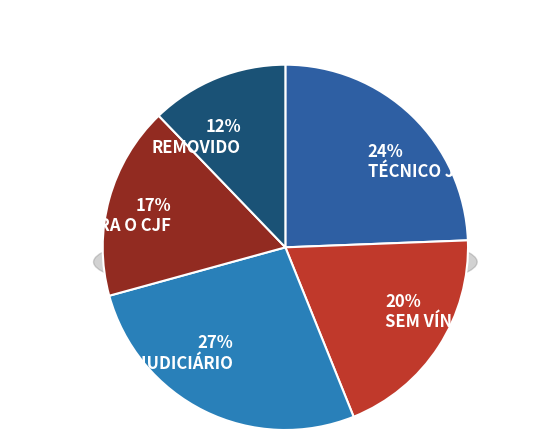

Which slice is the smallest?

REMOVIDO